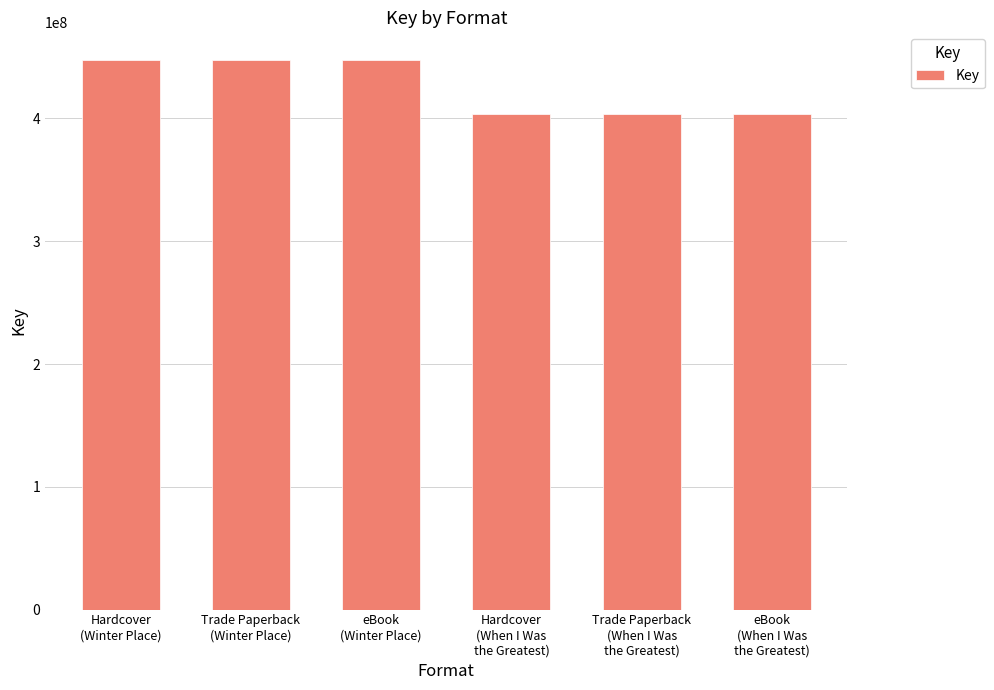

What is the maximum value shown in the chart?

447762760